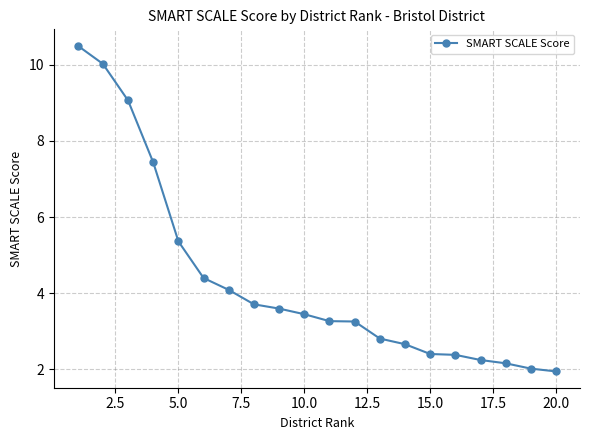

What is the smallest value displayed?

1.9